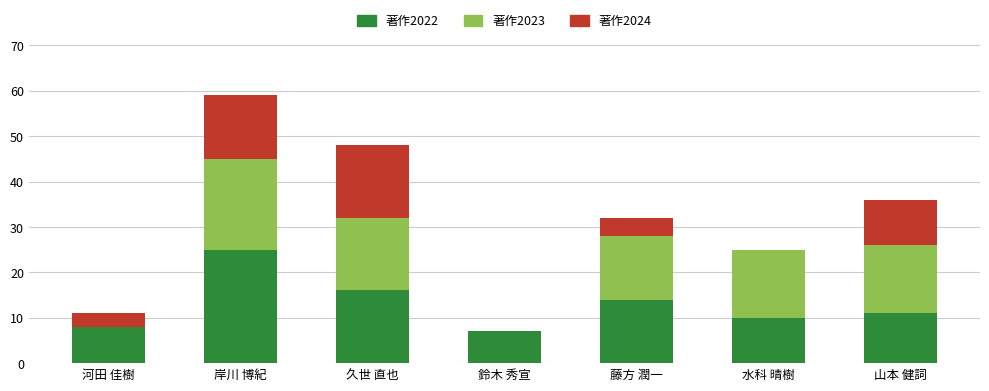

The 著作2022 series shows 16 at 水科 晴樹. True or false?

False